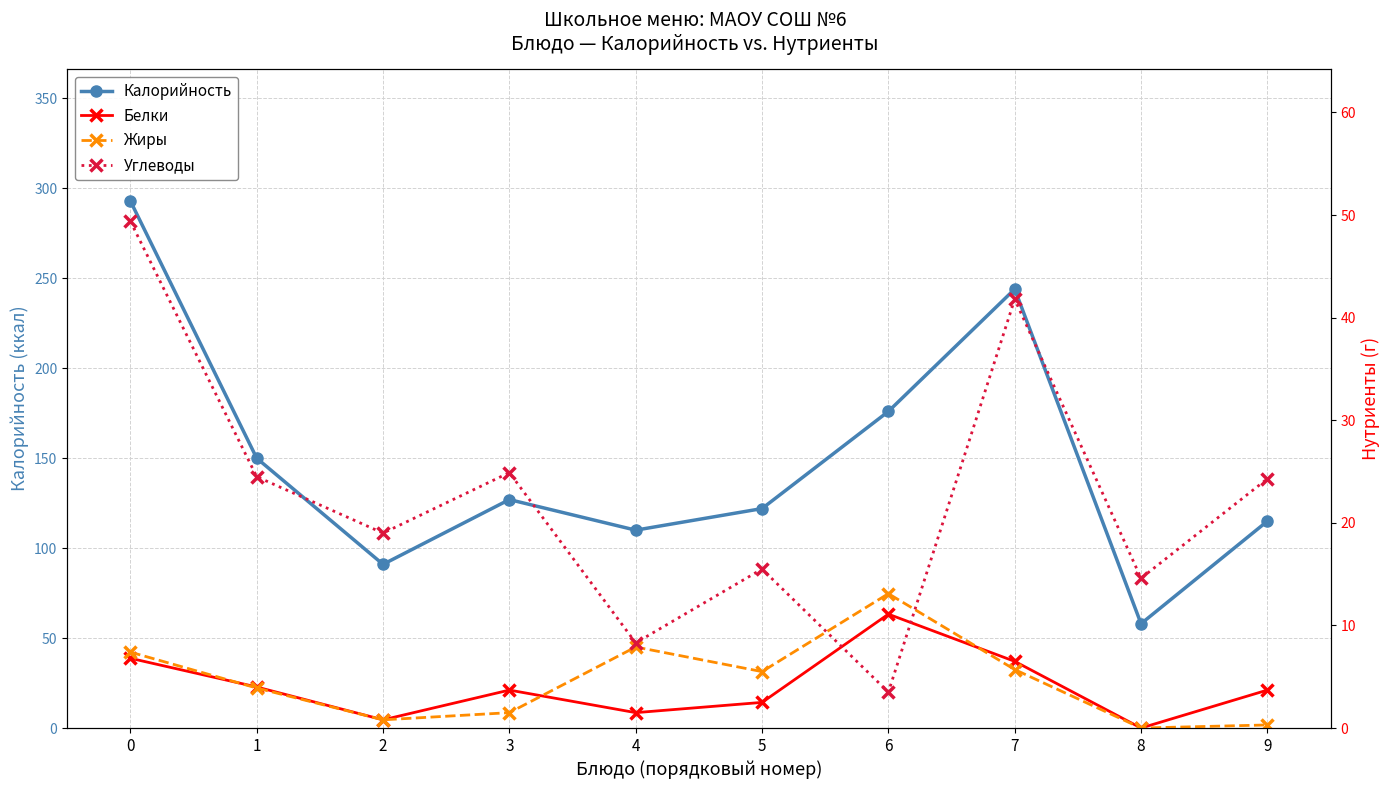

What is the difference between the second highest and minimum values in the Жиры series?

7.9